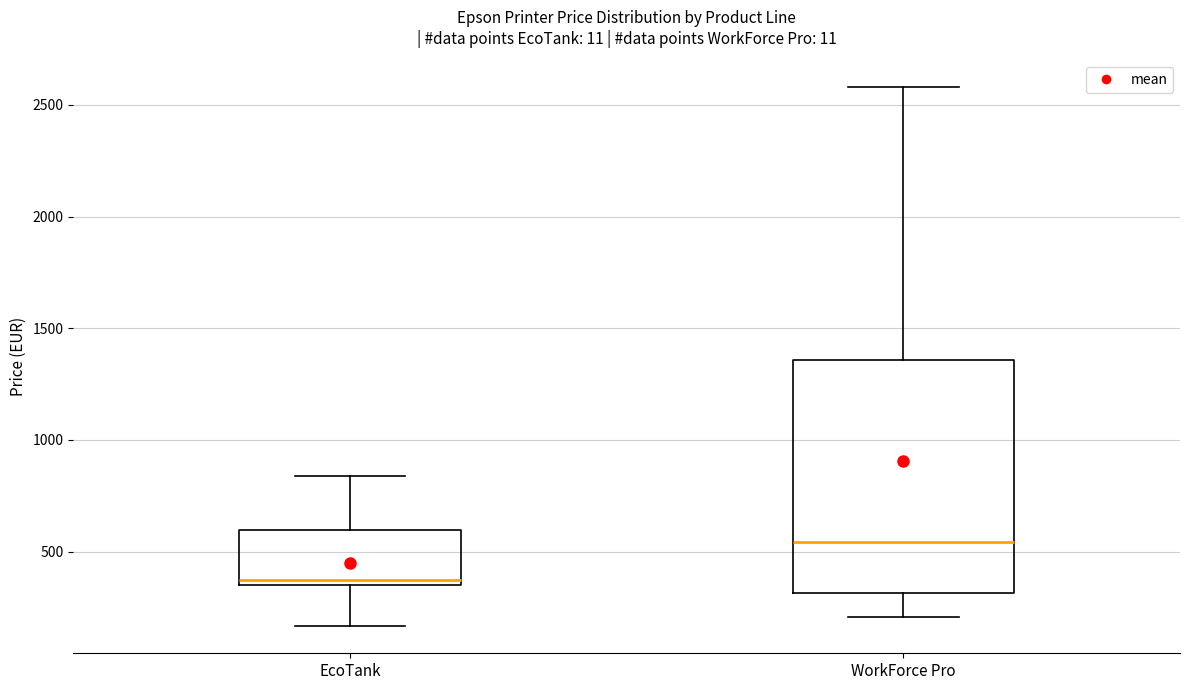

Where does the lower whisker of the box for EcoTank end on the y-axis? The values are not printed on the chart, so give them approximately, as read against the axis.

150